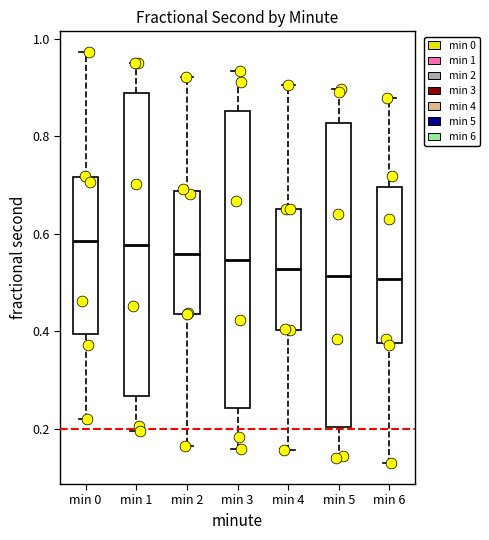

Reading left to right, read every box against the y-axis: the position of its median line, the range the box covers, and the ends of its whiskers. The values are not printed on the chart, so give them approximately, as read against the axis.

min 0: median 0.58, box 0.40 to 0.72, whiskers 0.22 to 0.98
min 1: median 0.58, box 0.26 to 0.88, whiskers 0.20 to 0.96
min 2: median 0.56, box 0.44 to 0.68, whiskers 0.16 to 0.92
min 3: median 0.54, box 0.24 to 0.86, whiskers 0.16 to 0.94
min 4: median 0.52, box 0.40 to 0.66, whiskers 0.16 to 0.90
min 5: median 0.52, box 0.20 to 0.82, whiskers 0.14 to 0.90
min 6: median 0.50, box 0.38 to 0.70, whiskers 0.12 to 0.88